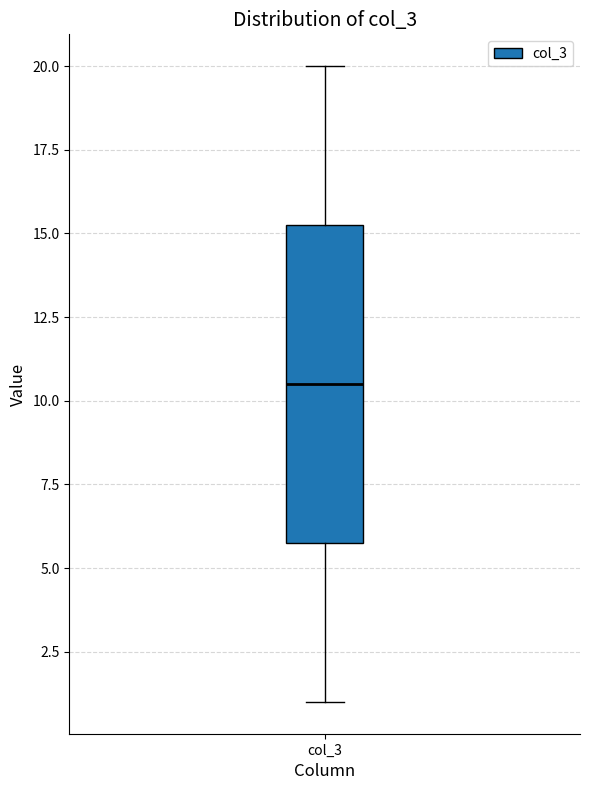

Read this box plot against the y-axis: the position of the median line, the range covered by the box, and the ends of both whiskers. The values are not printed on the chart, so give them approximately, as read against the axis.

median 10.5, box 6.0 to 15.5, whiskers 1.0 to 20.0